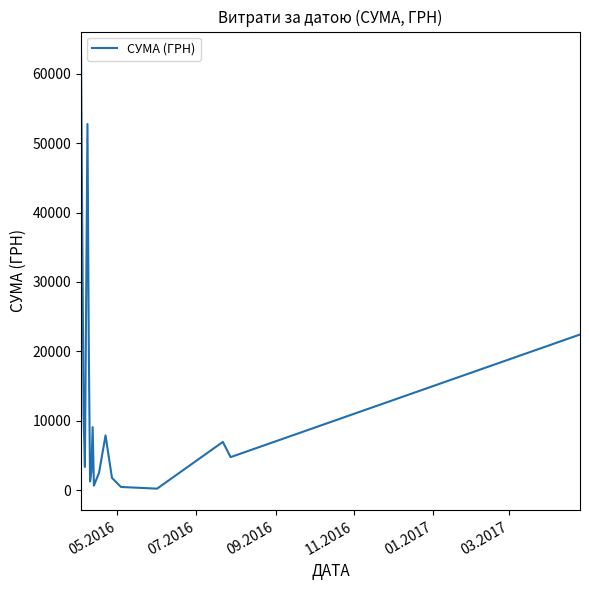

What is the maximum value shown in the chart?

62906.0